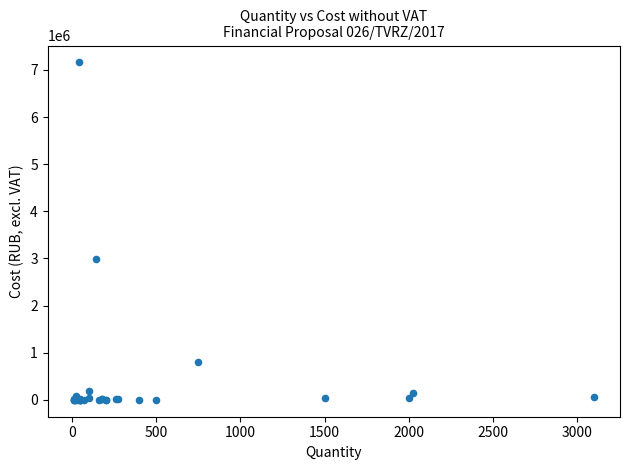

What Y value in the scatter plot is closest to 3580155?

2989980.0